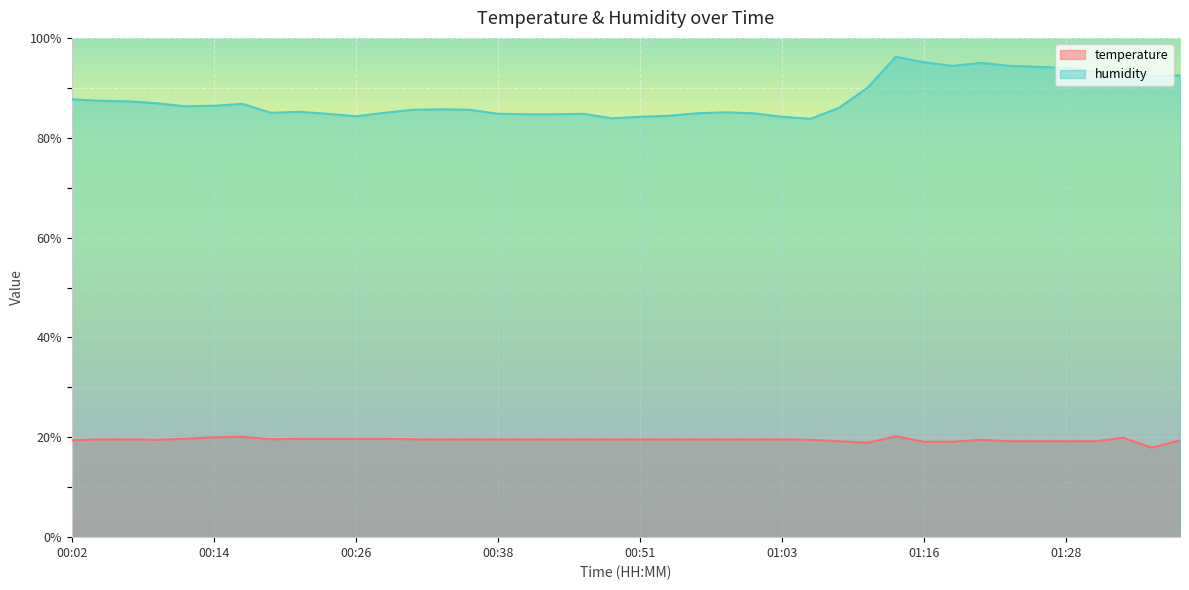

What is the lowest value of the humidity series?

83.8